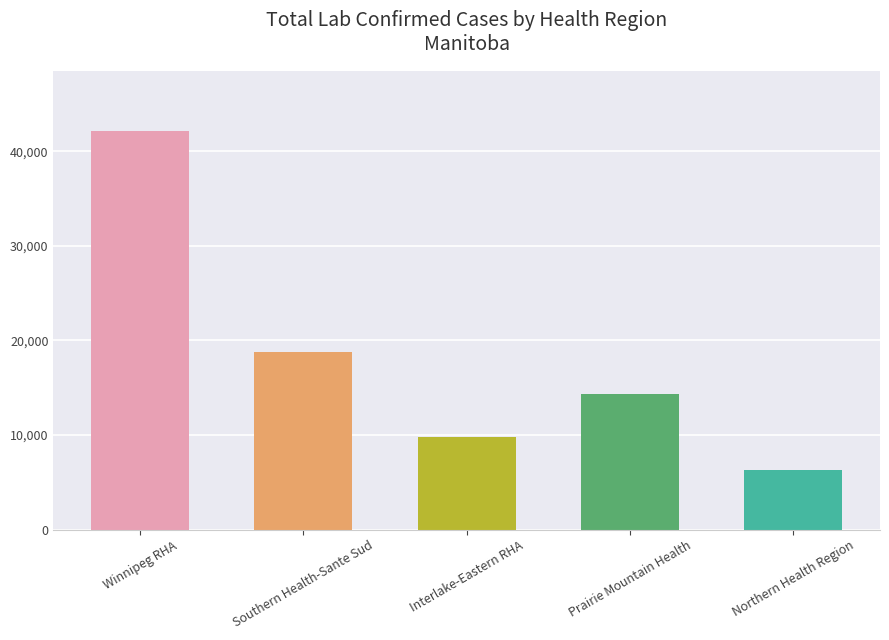

At which category does the chart reach its minimum across all series?

Northern Health Region